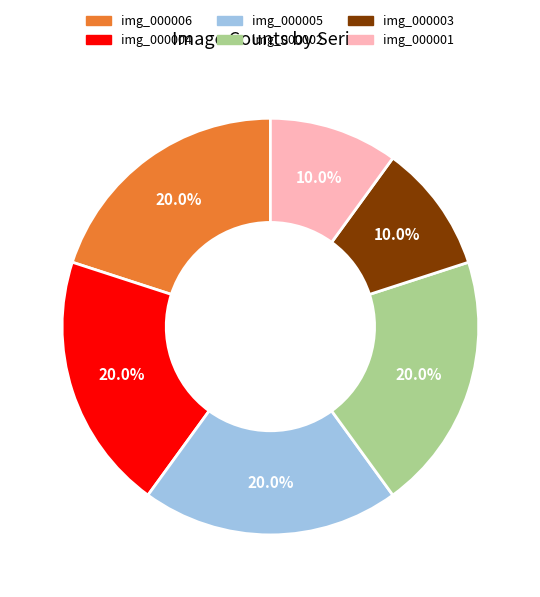

Is there a majority slice in this chart?

No